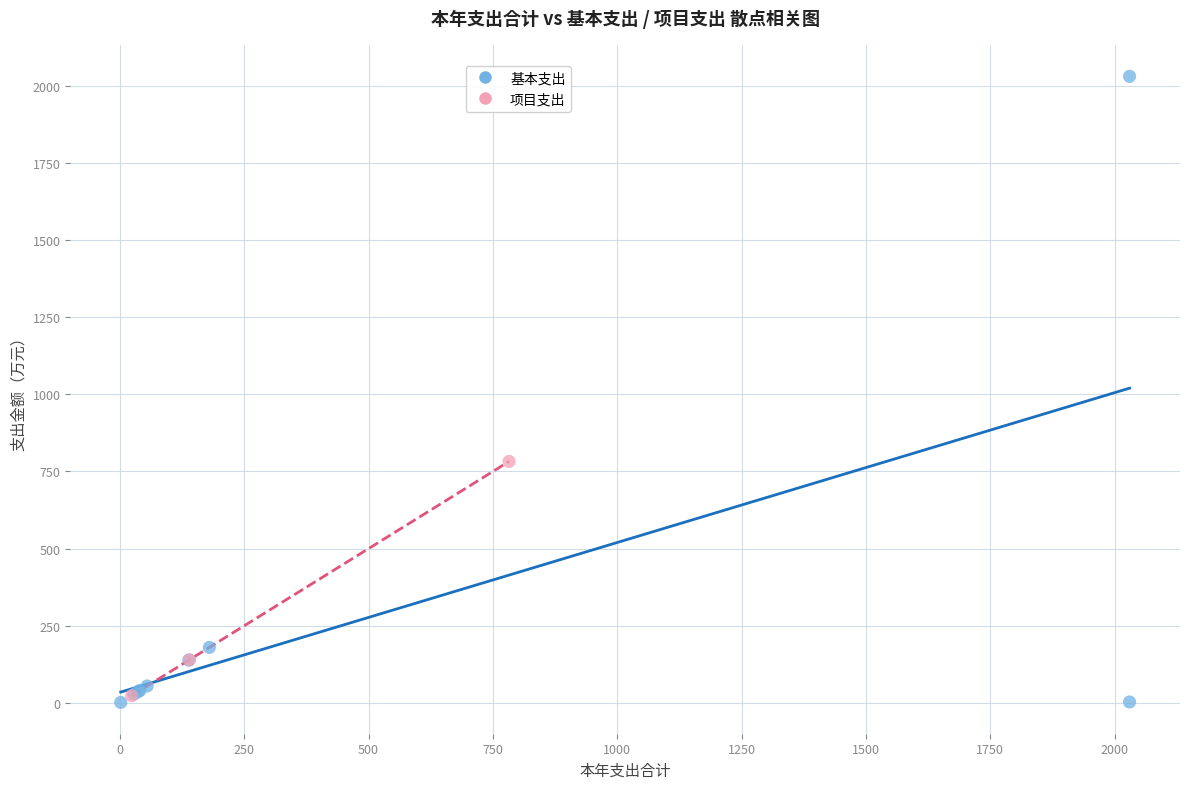

Which series has the widest spread of Y values?

基本支出